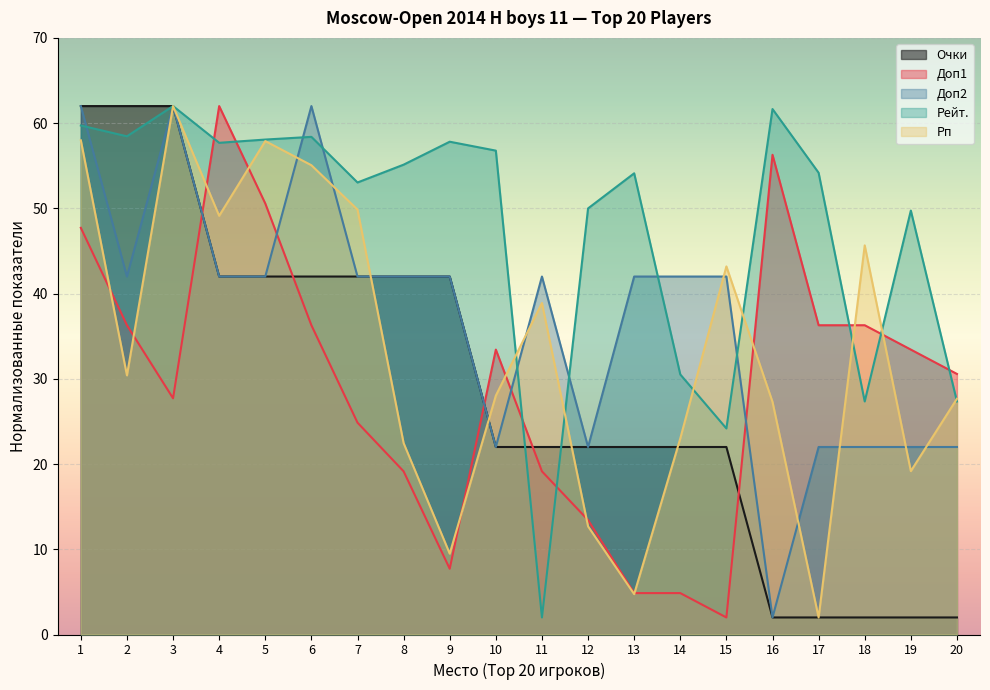

What is the difference between the highest and lowest values at 14?

37.1